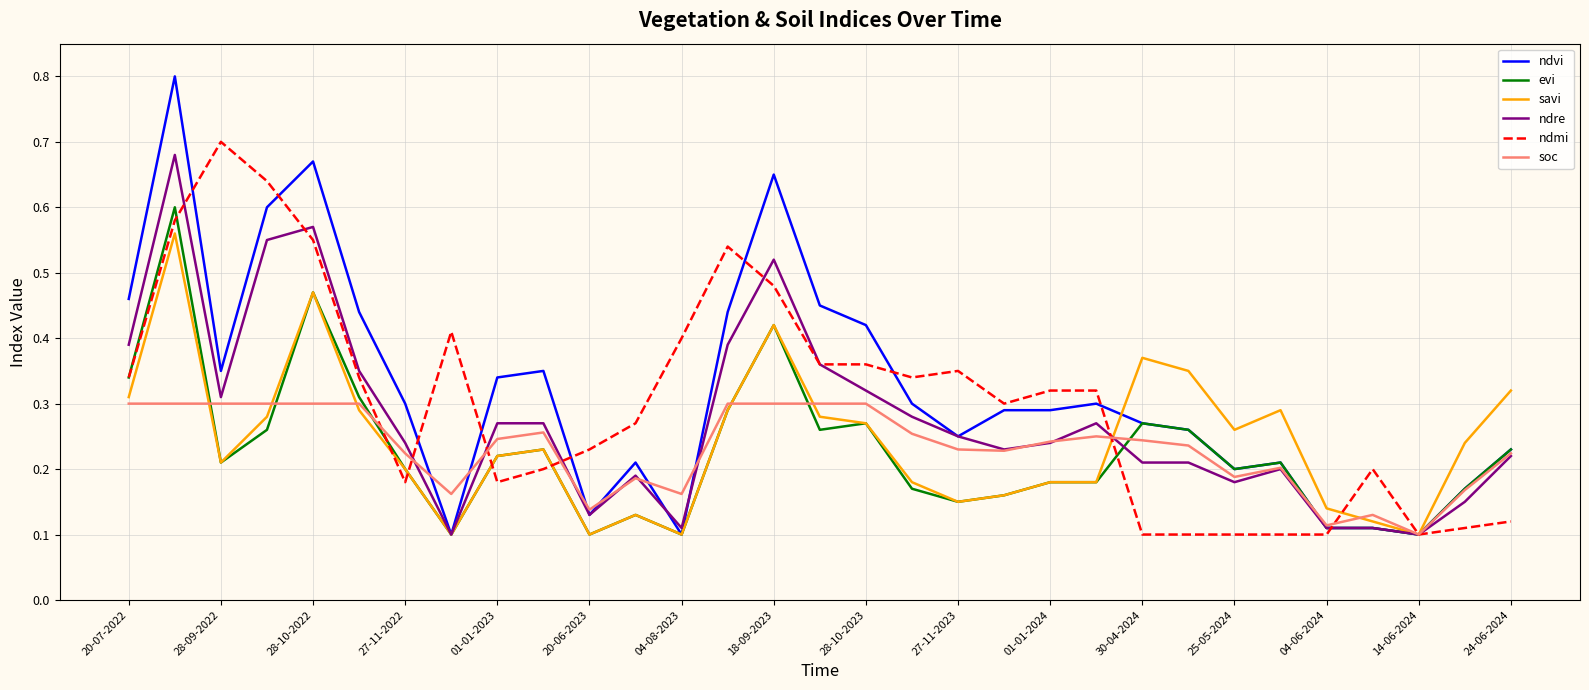

How many distinct data groups are displayed?

6